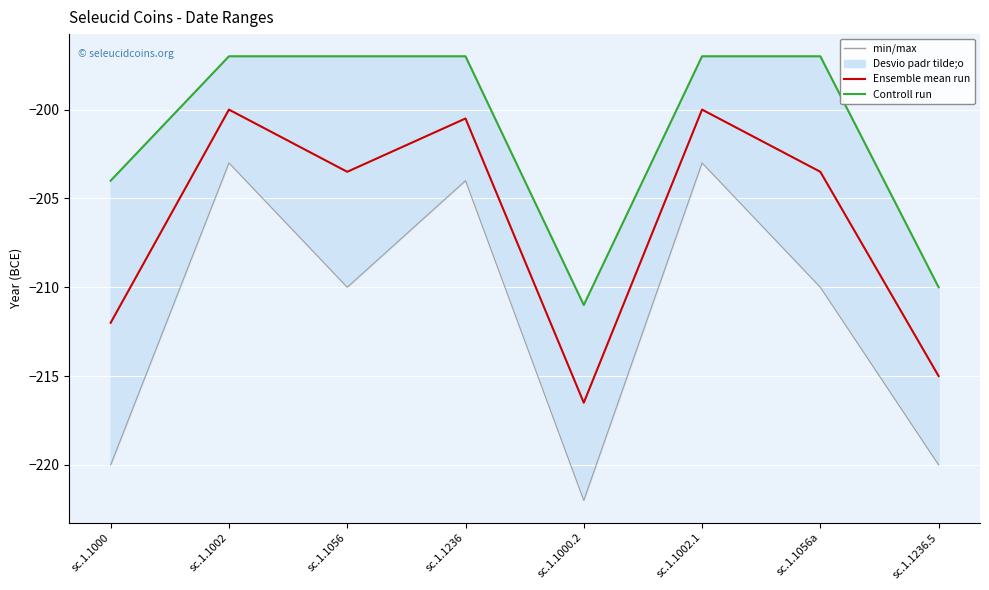

In min/max bounds, how many points are lower than both neighbors (excluding endpoints)?

2